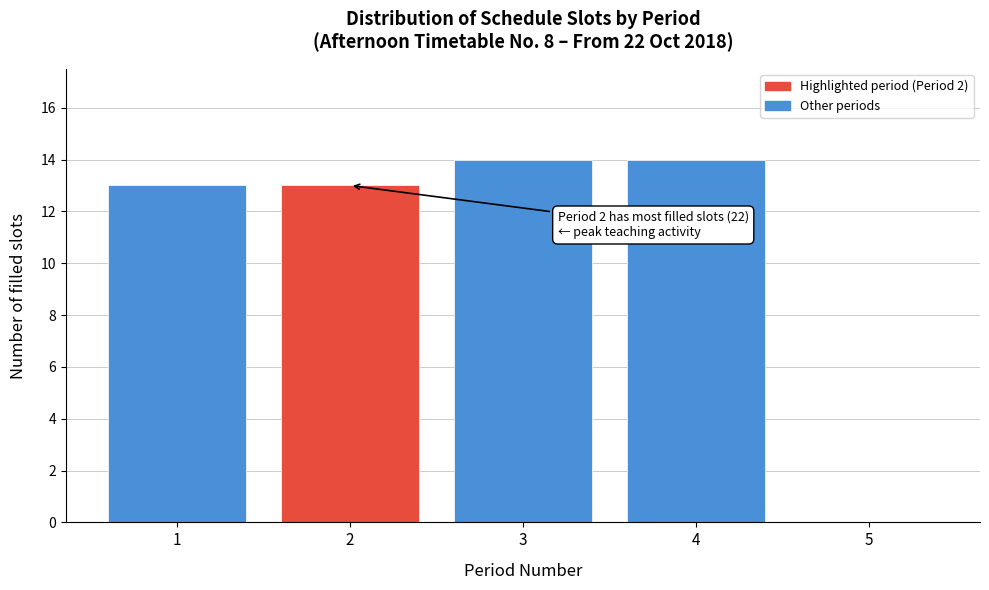

Reading left to right, transcribe all the data shown in this chart.

1=13	2=13	3=14	4=14	5=0